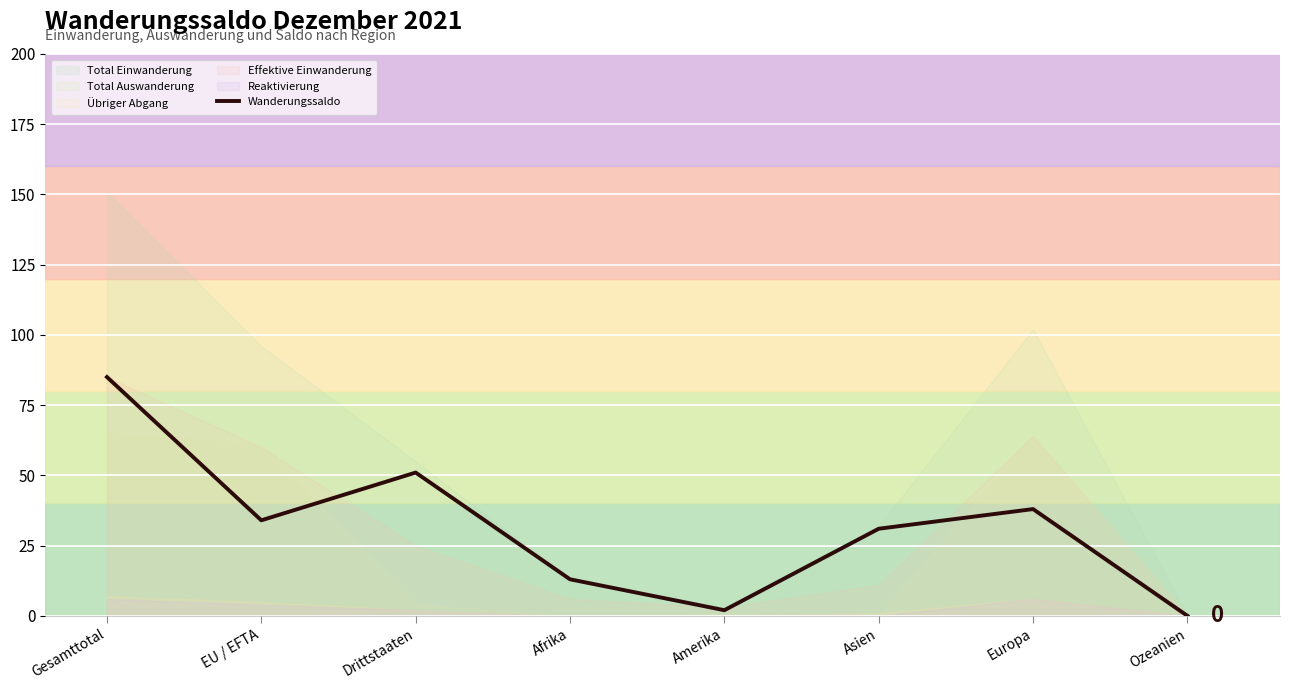

At which category does the data reach its first local peak?

Drittstaaten